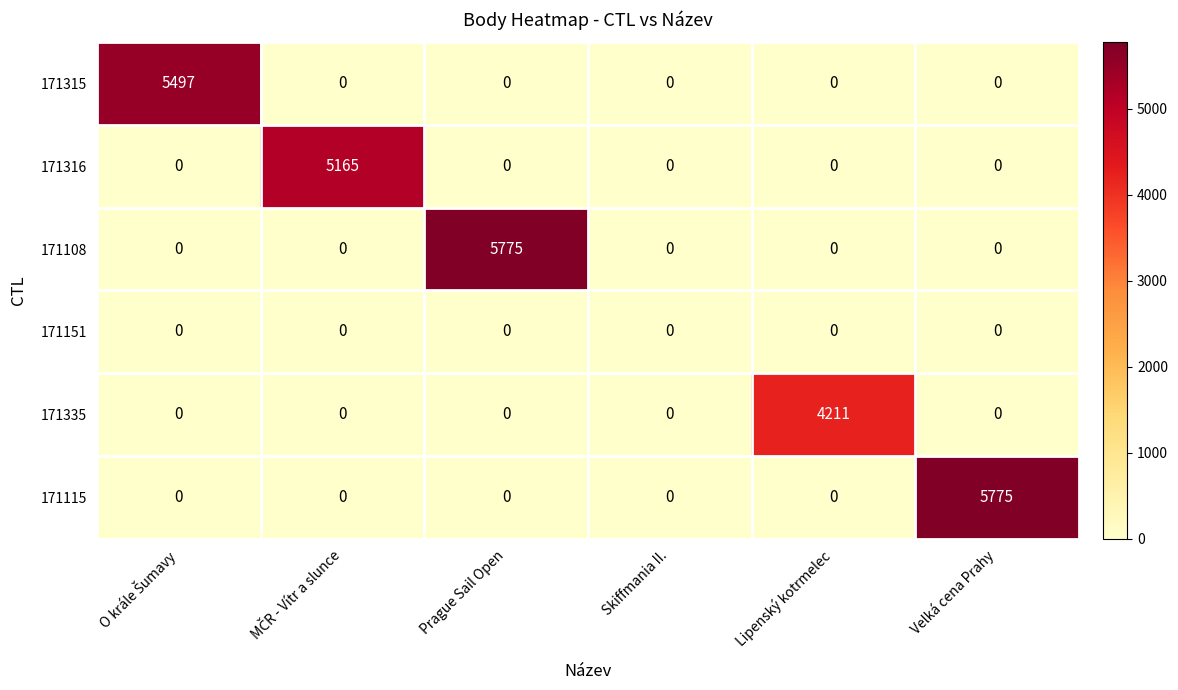

What is the total value across all series at Prague Sail Open?

5775